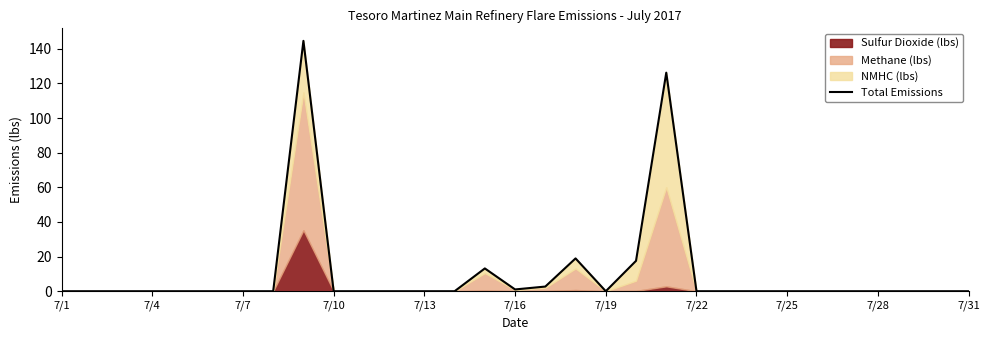

What is the difference between the maximum and second lowest values?

144.6